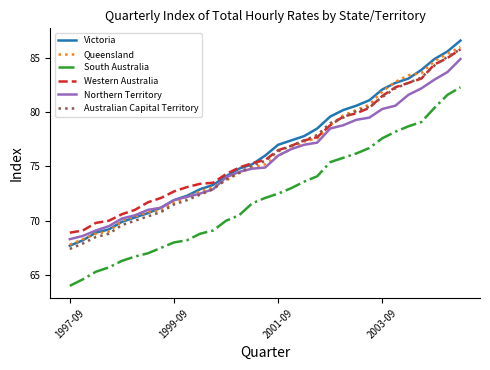

Which series has the largest range (max minus min)?

Victoria